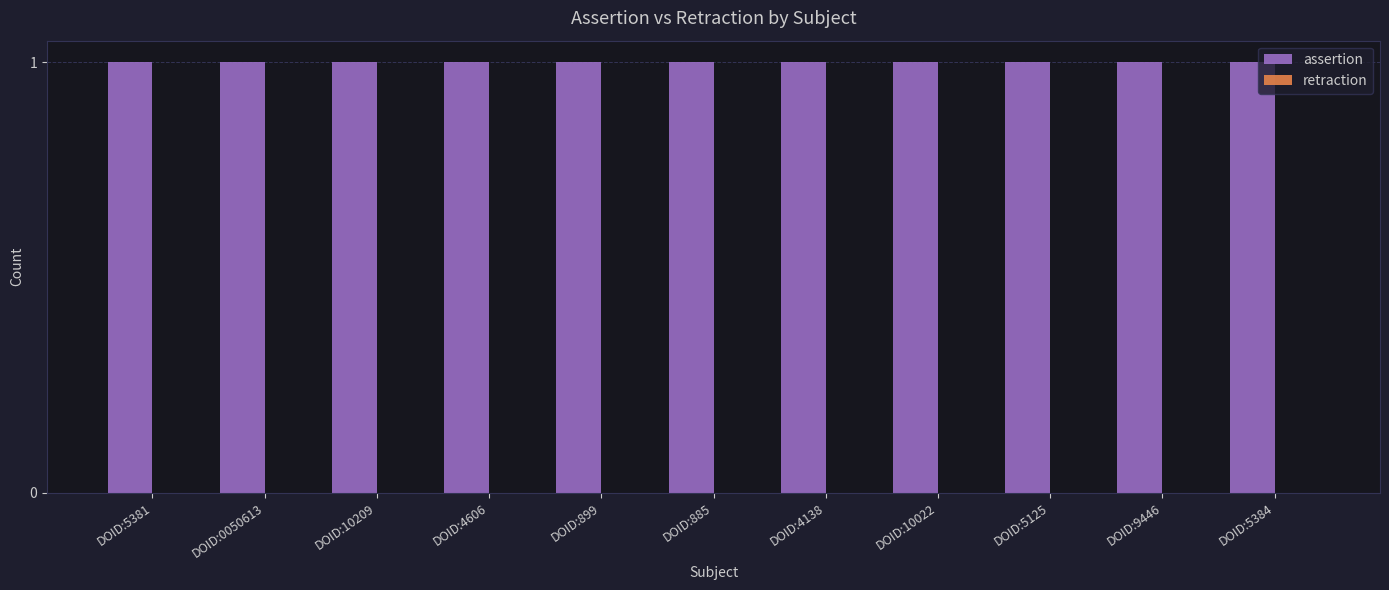

What are all the series names shown in the legend?

assertion, retraction